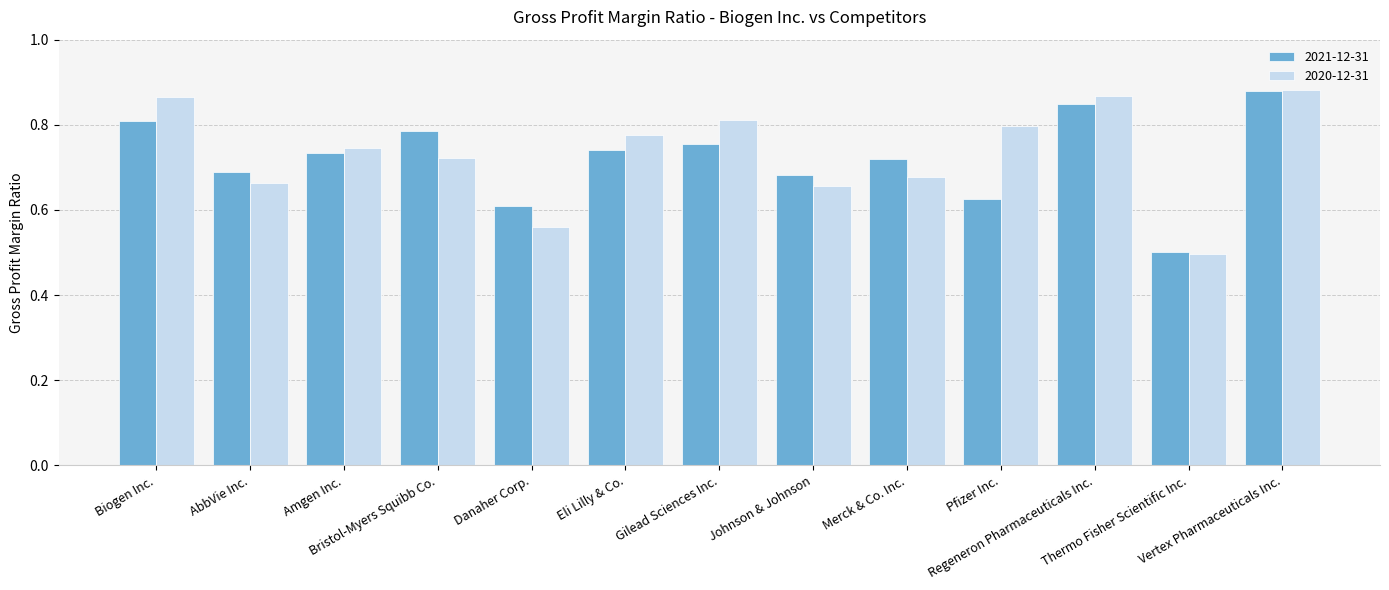

What is the difference between the maximum and minimum values in the 2020-12-31 series?

0.4